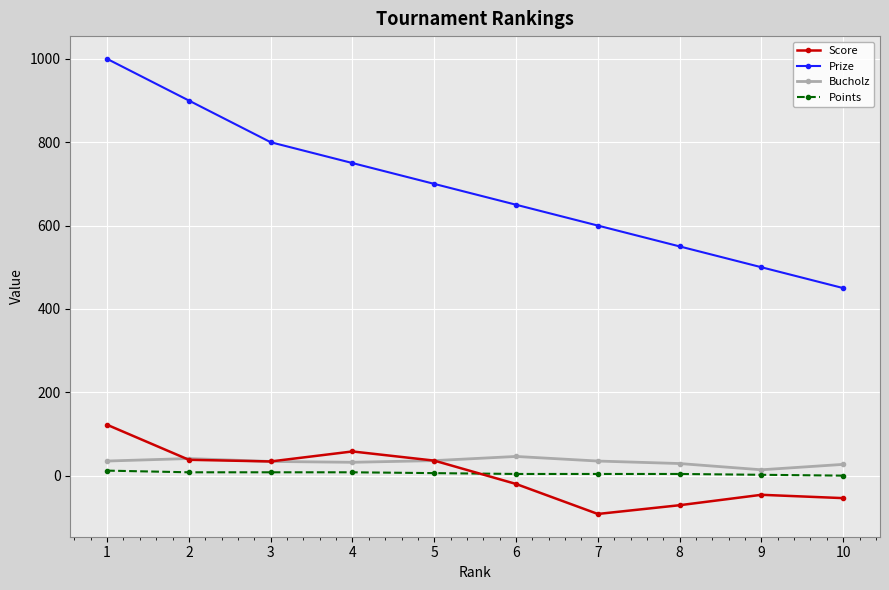

What is the highest value of the Score series?

122